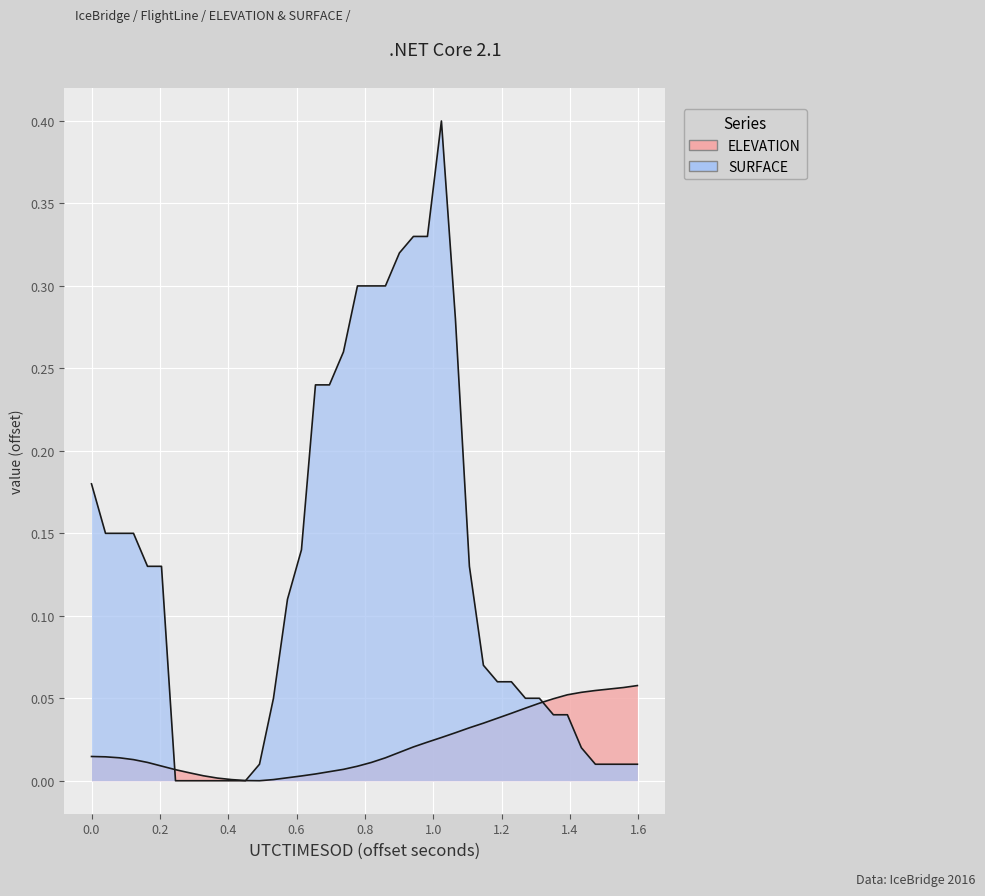

Which series has the largest total across all categories?

SURFACE